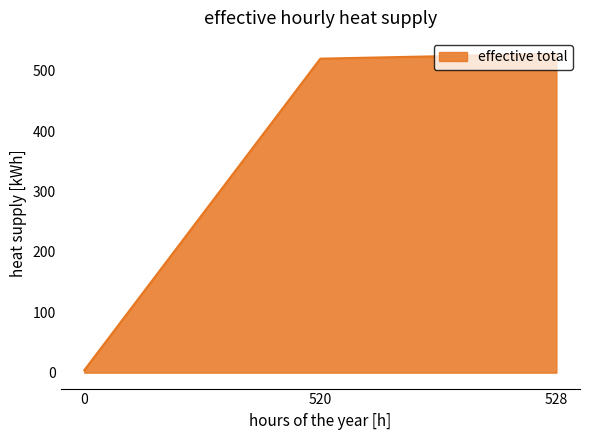

List the labels in order of value, smallest first.

0, 520, 528